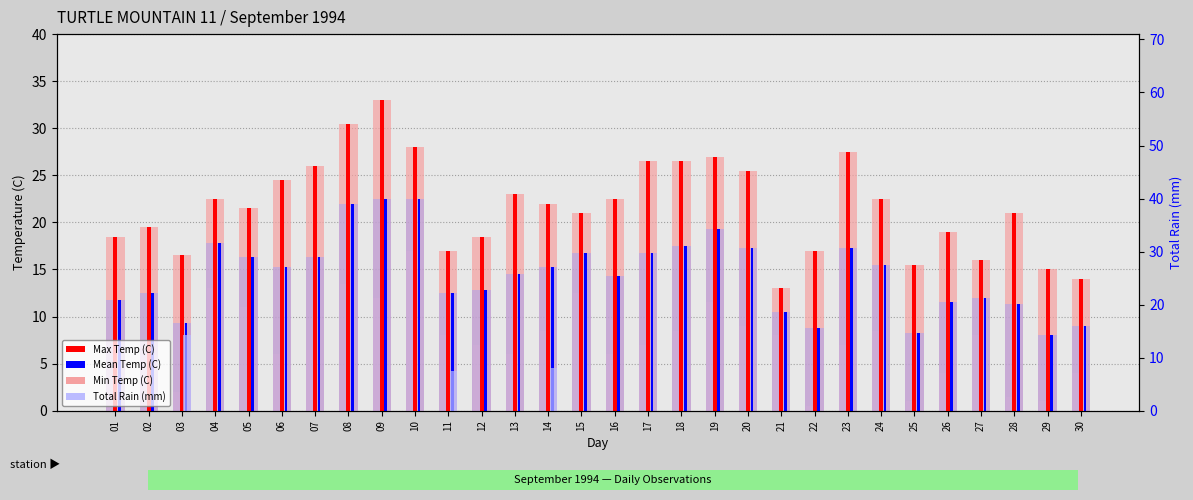

What is the difference between the maximum and second lowest values in the Mean Temp (C) series?

14.2